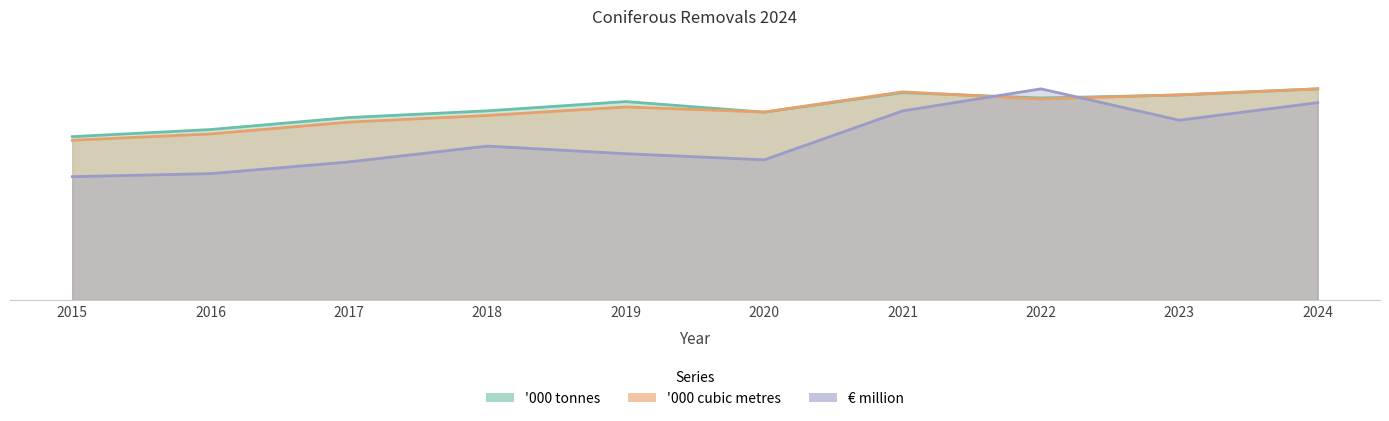

Rank the categories by '000 cubic metres value from highest to lowest.

2024, 2021, 2023, 2022, 2019, 2020, 2018, 2017, 2016, 2015